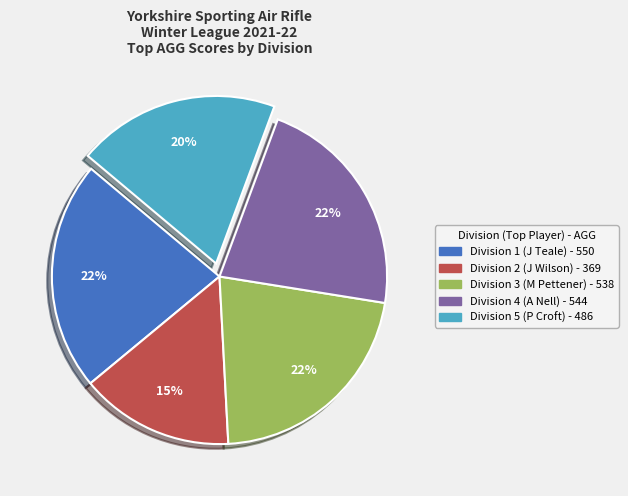

To the nearest percent, what is the combined percentage of Division 4 and Division 2?

37%